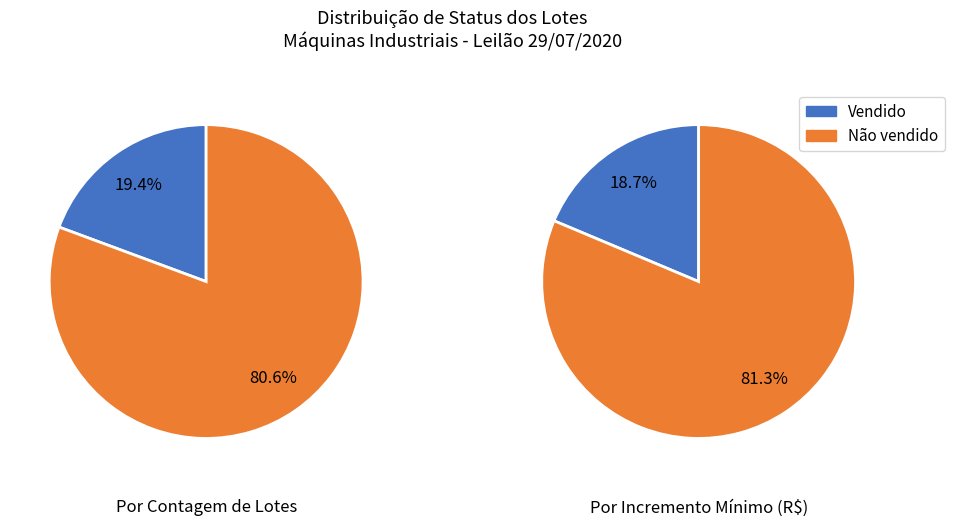

Is it true that 3 is 4% of the pie?

False